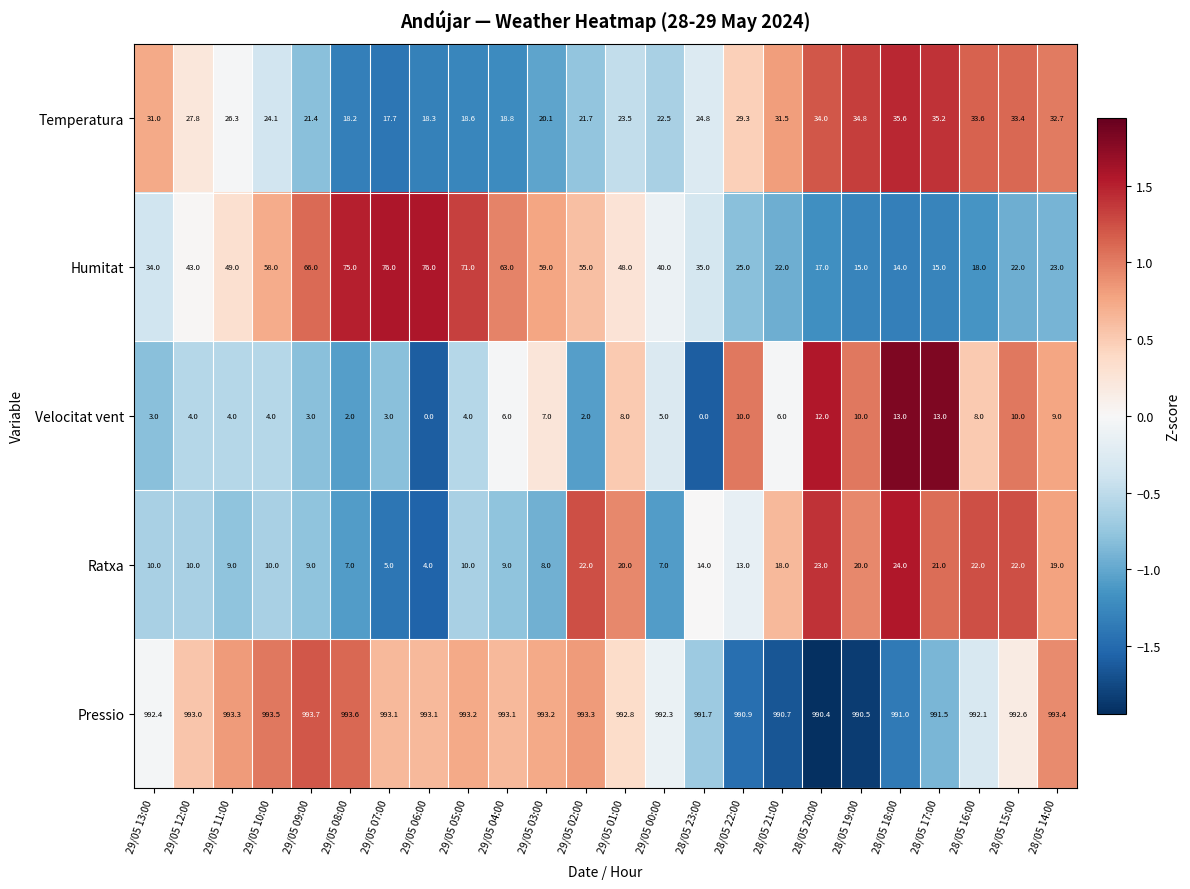

At which category is the sum across all series the highest?

29/05 05:00